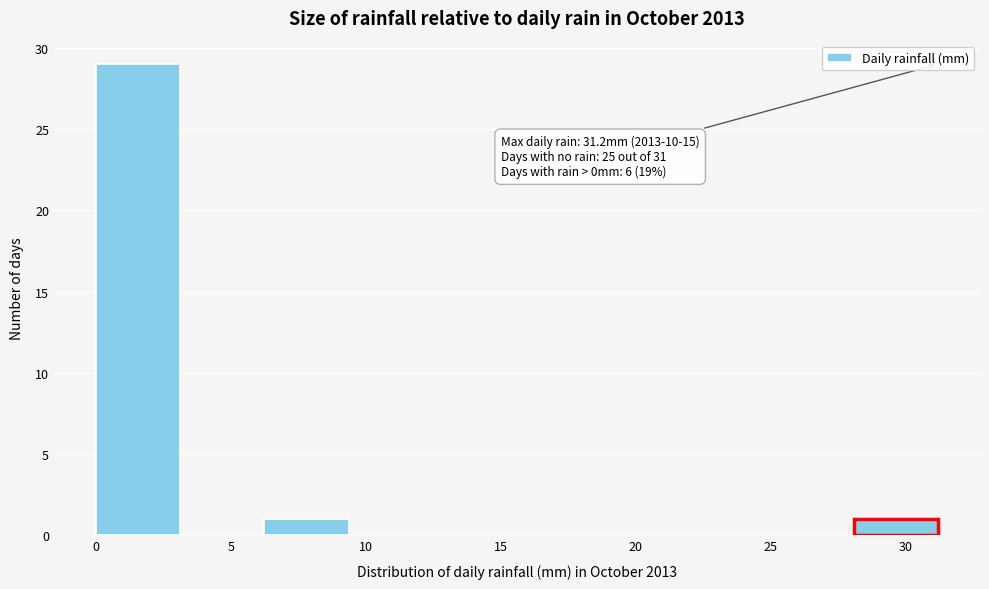

Over which range of the x-axis is the bar tallest?

0.0 to 3.0